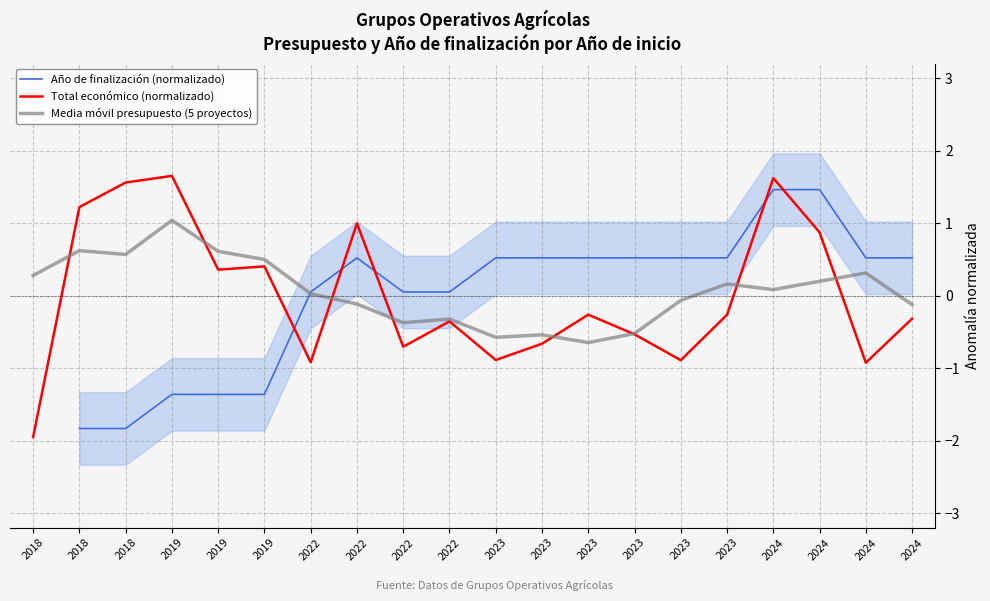

What are all the series names shown in the legend?

Año de finalización (normalizado), Total económico (normalizado), Media móvil presupuesto (5 proyectos)